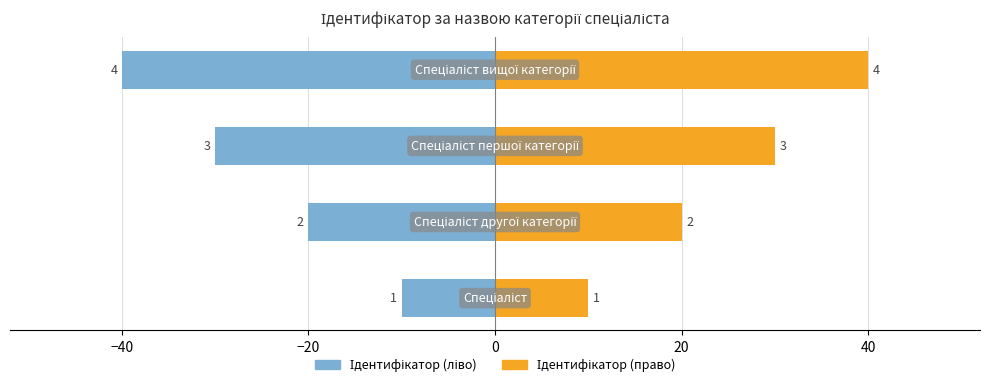

What is the difference between the maximum and minimum values in the Ідентифікатор (ліво) series?

30